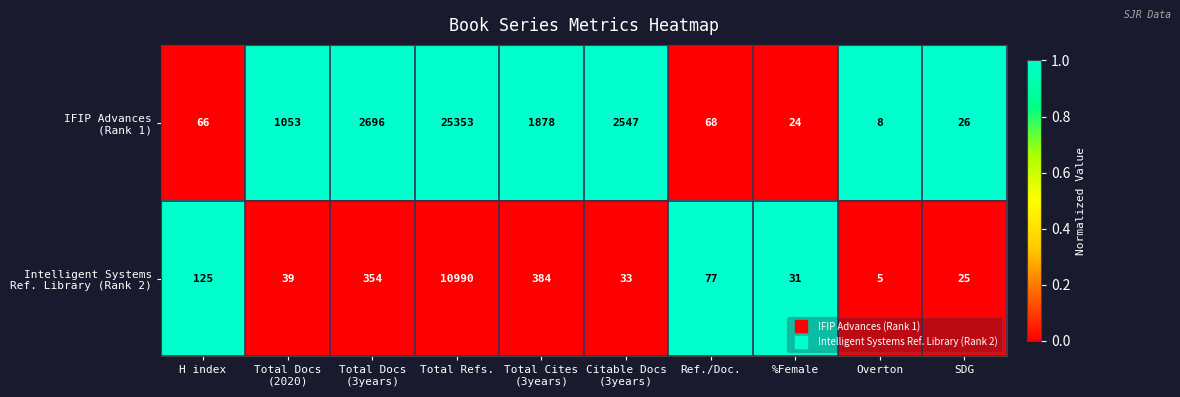

What is the total value across all series at Ref./Doc.?

145